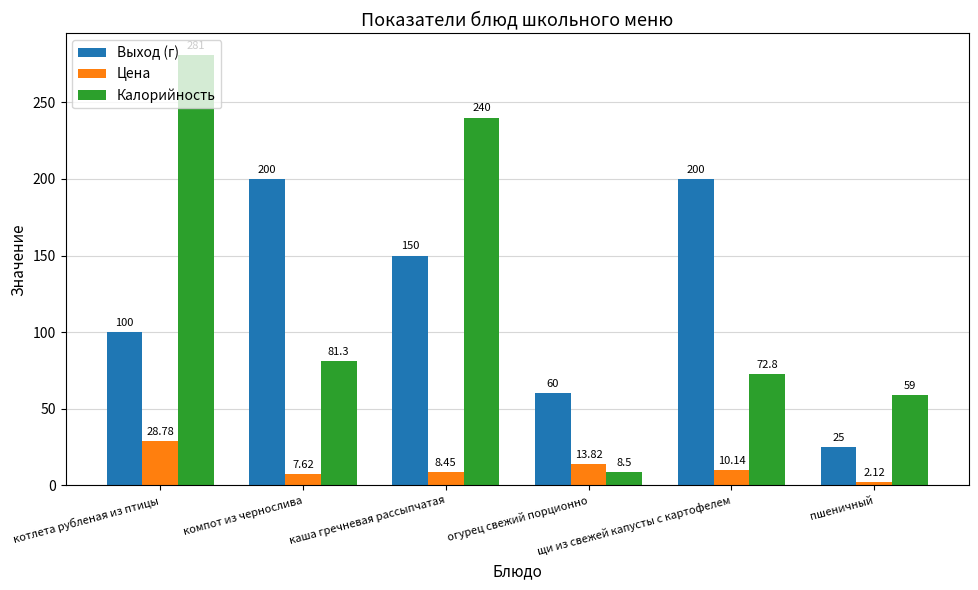

Does the chart contain stacked bars?

No